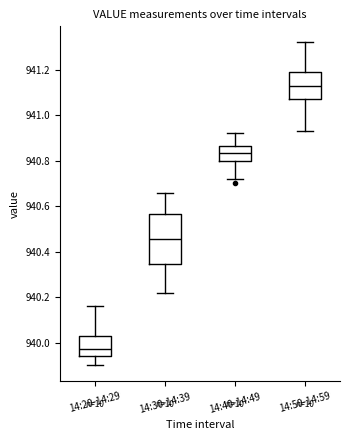

Where does the upper whisker of the box for 14:30-14:39 end on the y-axis? The values are not printed on the chart, so give them approximately, as read against the axis.

940.66